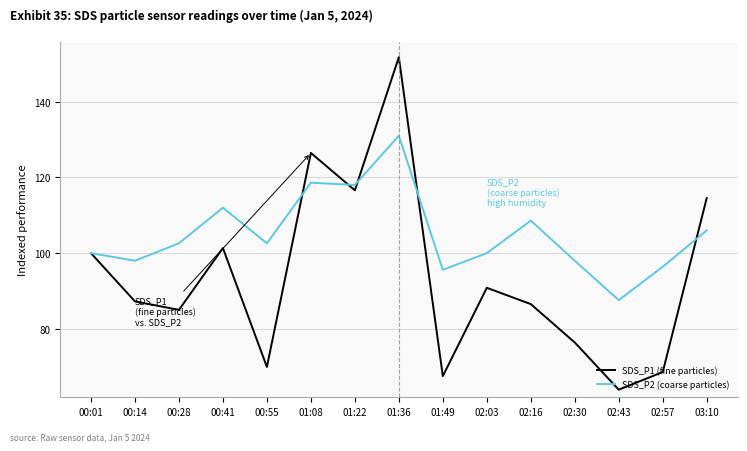

What is the average value of the SDS_P1 (fine particles) series?

93.8